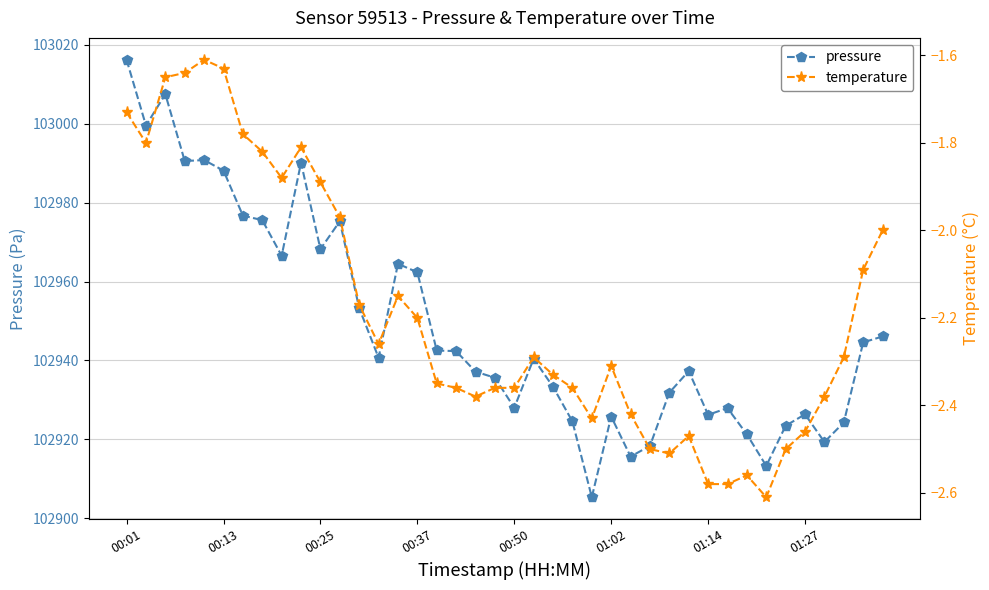

What is the spread (max minus min) of values at 12?

102955.4